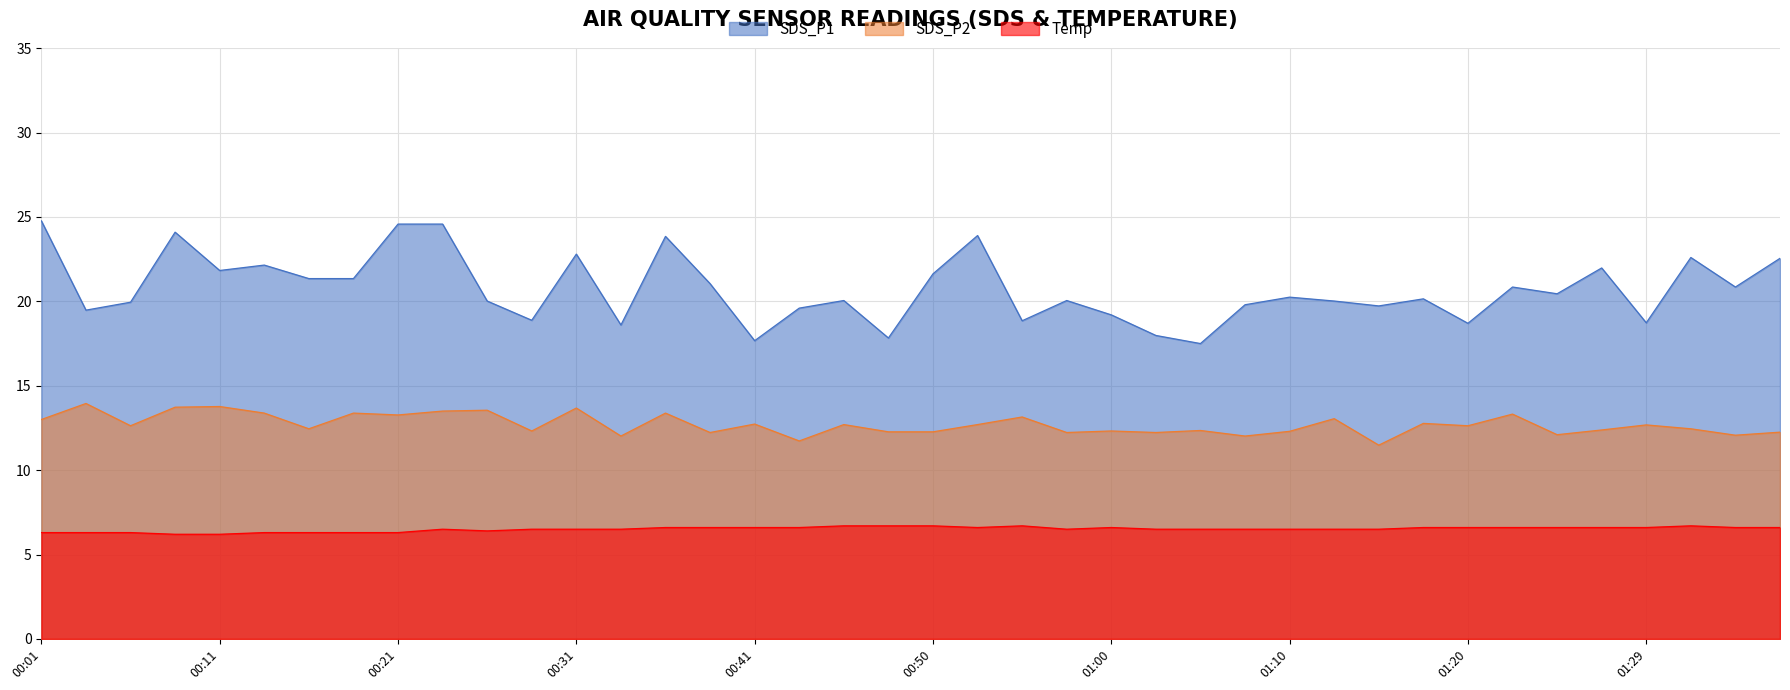

What are all the series names shown in the legend?

SDS_P1, SDS_P2, Temp